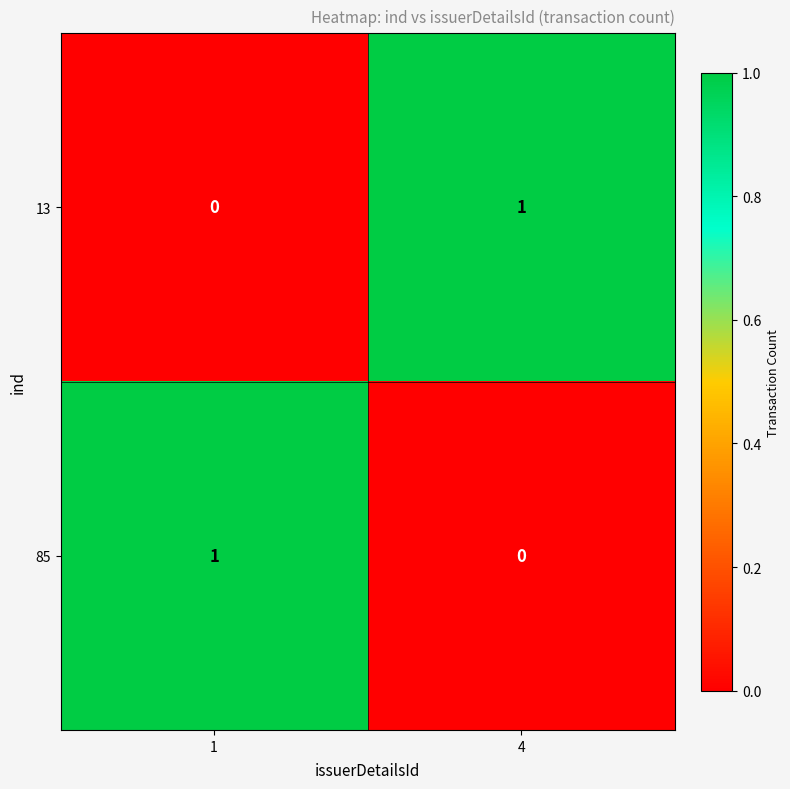

Reading right to left, transcribe all the data shown in this chart.

13: 4=1	1=0
85: 4=0	1=1